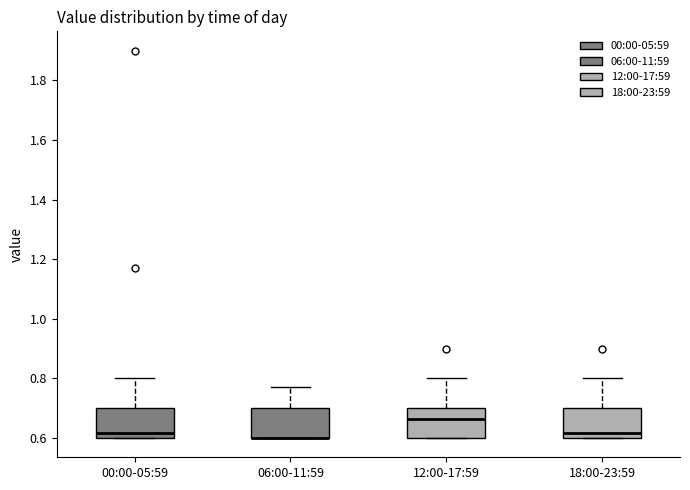

Reading left to right, read every box against the y-axis: the position of its median line, the range the box covers, and the ends of its whiskers. The values are not printed on the chart, so give them approximately, as read against the axis.

00:00-05:59: median 0.62, box 0.60 to 0.70, whiskers 0.60 to 0.80
06:00-11:59: median 0.60 (drawn on the box's lower edge), box 0.60 to 0.70, whiskers 0.60 to 0.78
12:00-17:59: median 0.66, box 0.60 to 0.70, whiskers 0.60 to 0.80
18:00-23:59: median 0.62, box 0.60 to 0.70, whiskers 0.60 to 0.80